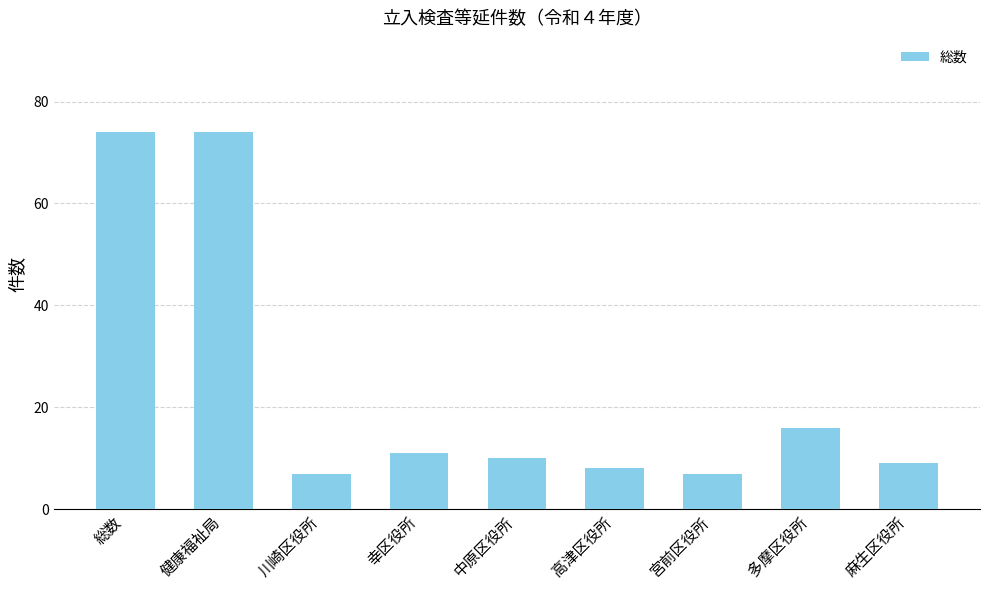

What is the label of the 7th bar from the right?

川崎区役所